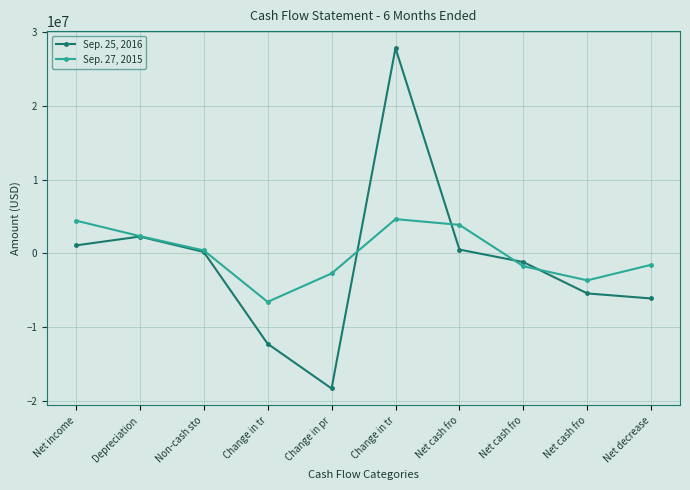

Reading left to right, what are all the values shown in this chart?

Sep. 25, 2016: 1074700	2275600	192400	-12279300	-18348000	27857600	507100	-1190600	-5444500	-6128000
Sep. 27, 2015: 4443600	2338500	399700	-6592600	-2736100	4644800	3863300	-1753800	-3666800	-1557300